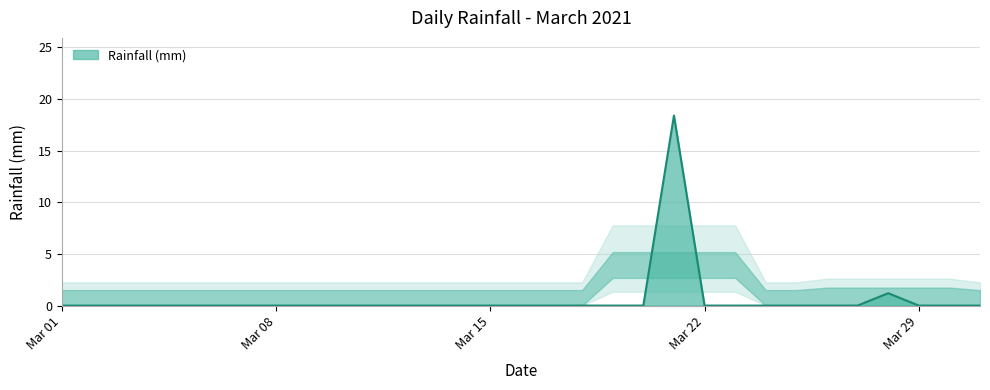

Does the chart display data point markers on the line(s)?

No